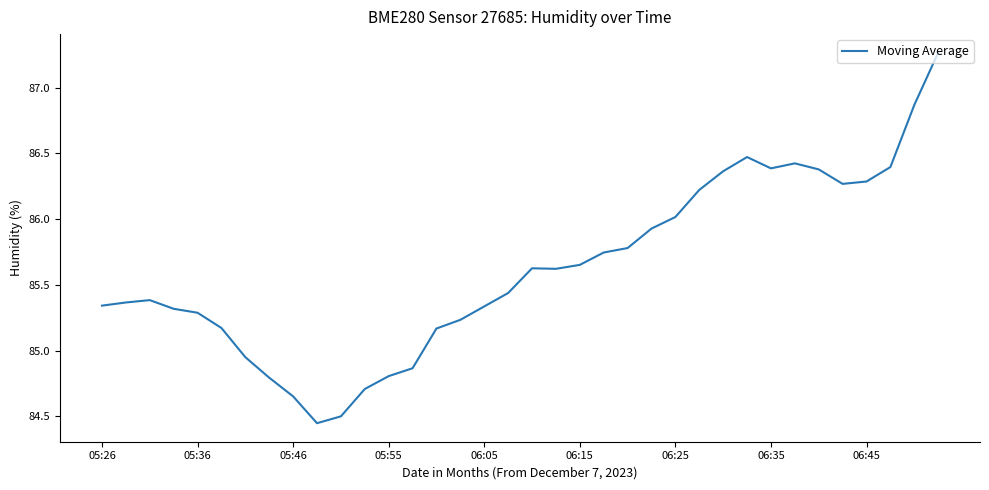

What is the difference between the maximum and minimum values?

2.8